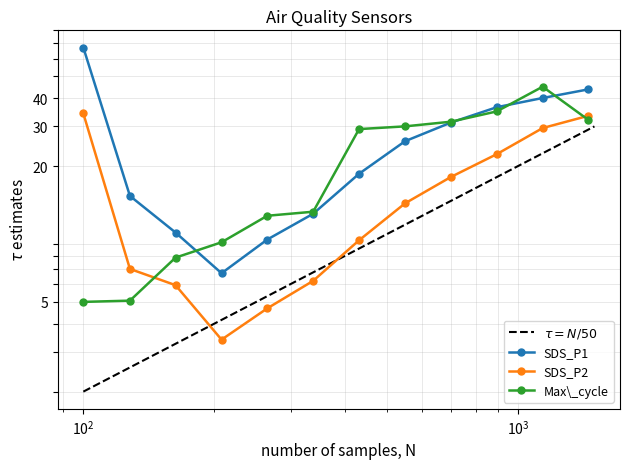

Reading left to right, extract all data points from this chart.

SDS_P1: 67.1	14.8	10.2	6.7	9.4	12.3	18.5	25.8	31.2	36.5	40.1	43.8
SDS_P2: 34.2	7.0	5.9	3.4	4.7	6.2	9.4	13.7	17.9	22.6	29.5	33.5
Max_cycle: 5.0	5.1	7.9	9.2	12.0	12.6	29.2	30.0	31.5	35.0	45.0	32.0